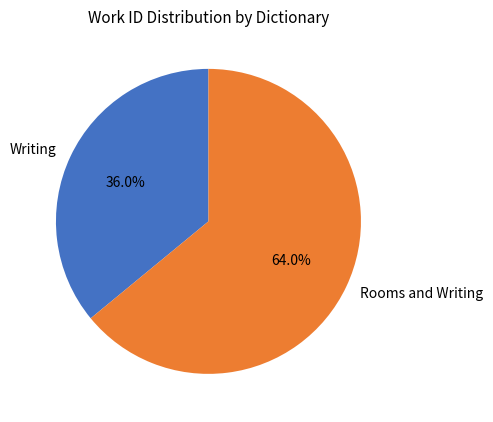

Count the number of slices in the pie.

2